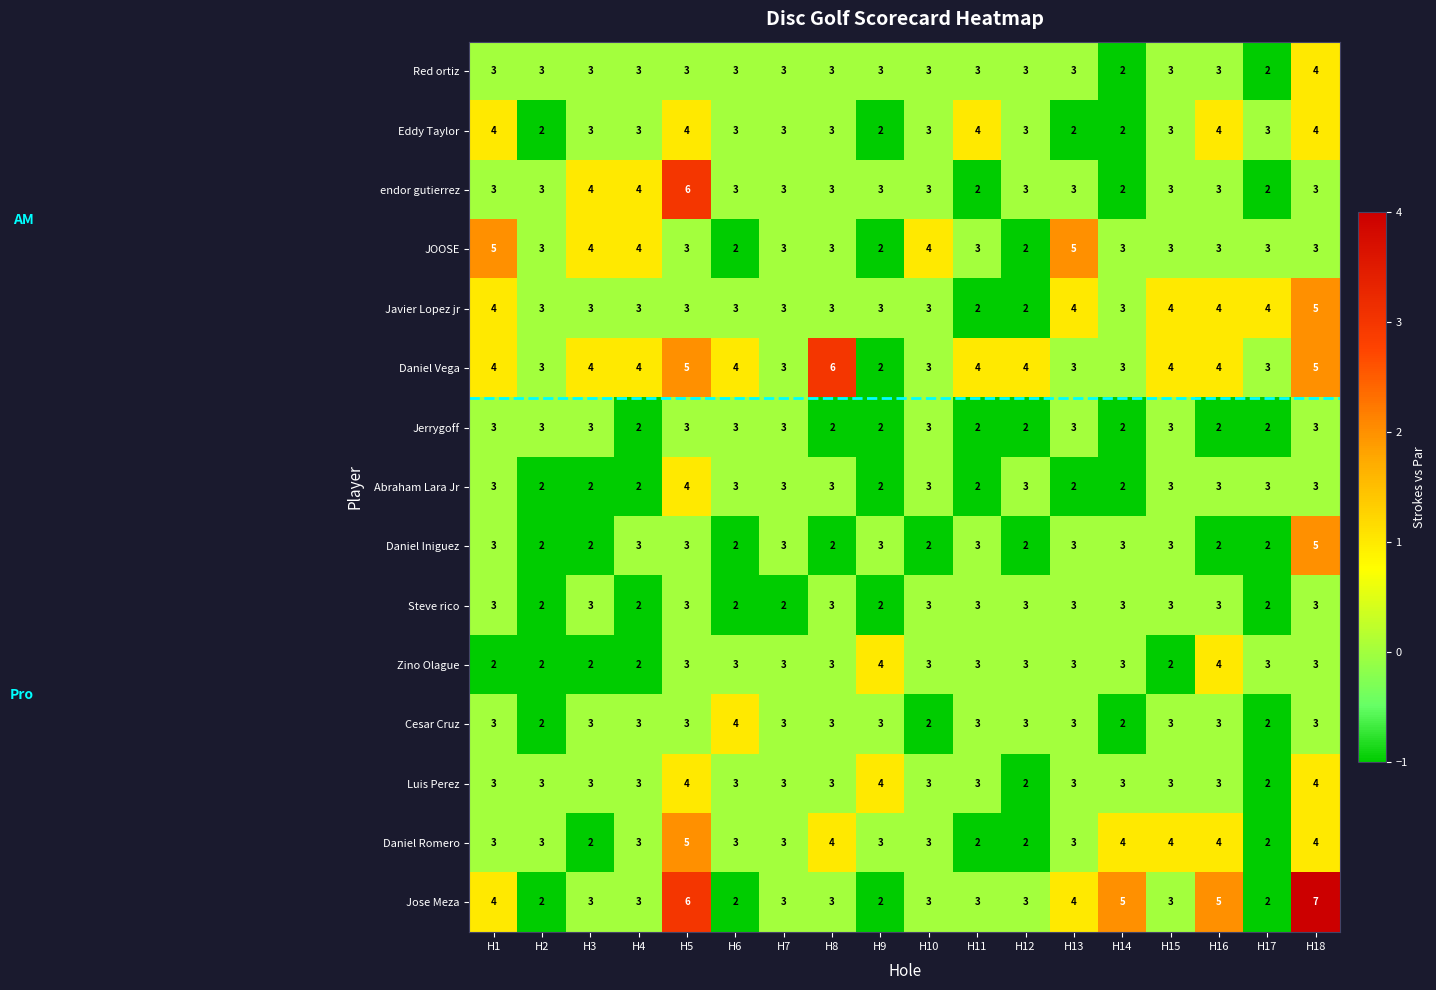

Count the number of data series in this chart.

15